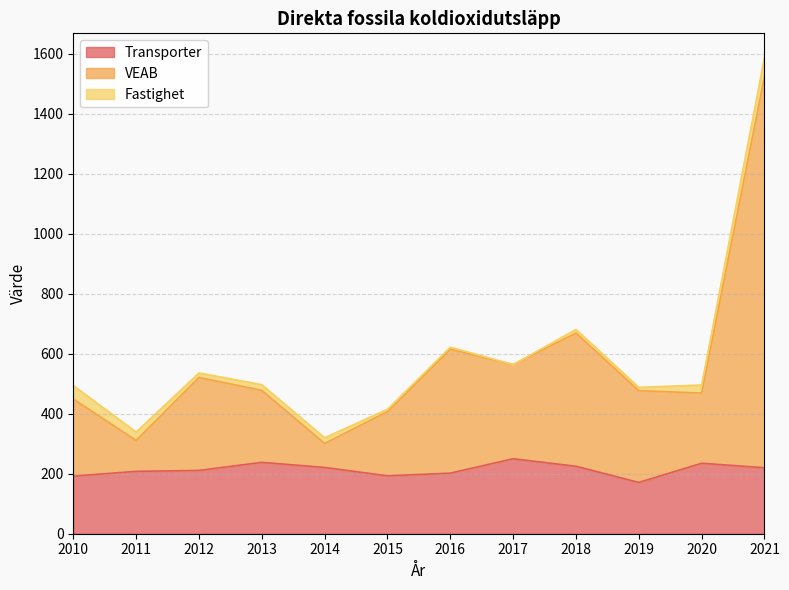

Is the value of VEAB at 2012 greater than the value of Transporter at 2020?

Yes